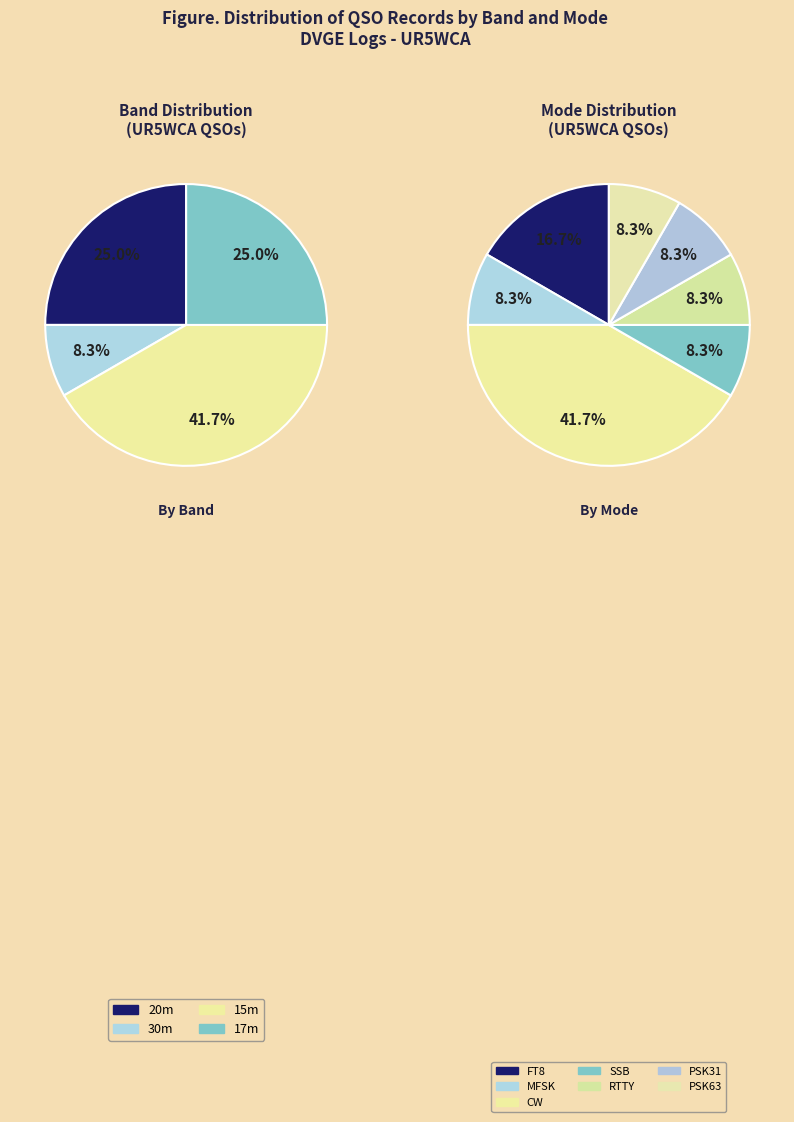

Does any single category account for the majority?

No